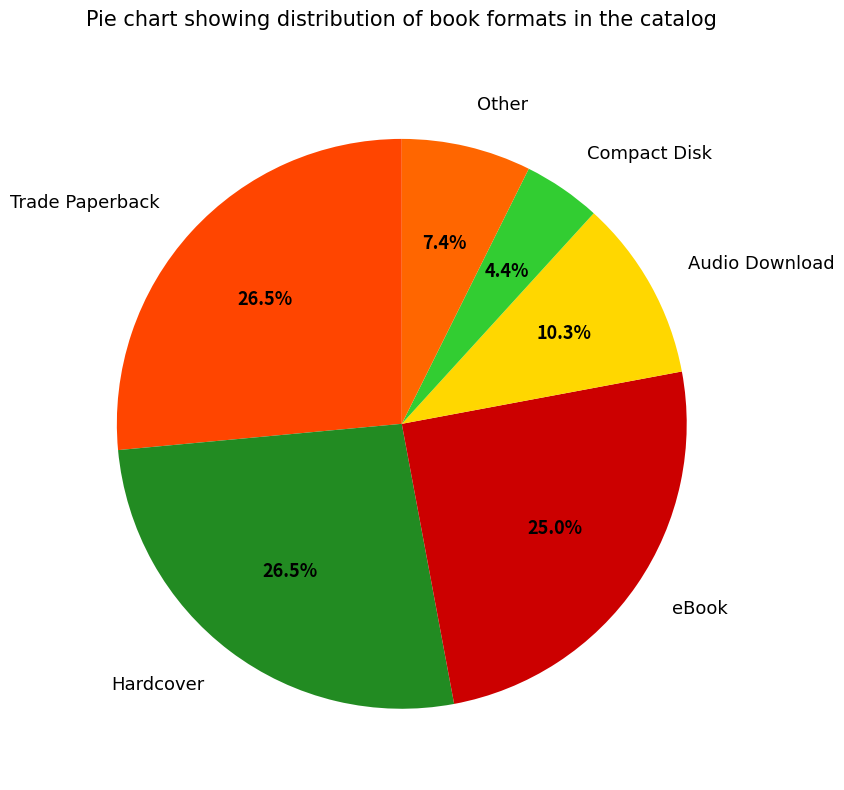

Between eBook and Trade Paperback, which is larger?

Trade Paperback